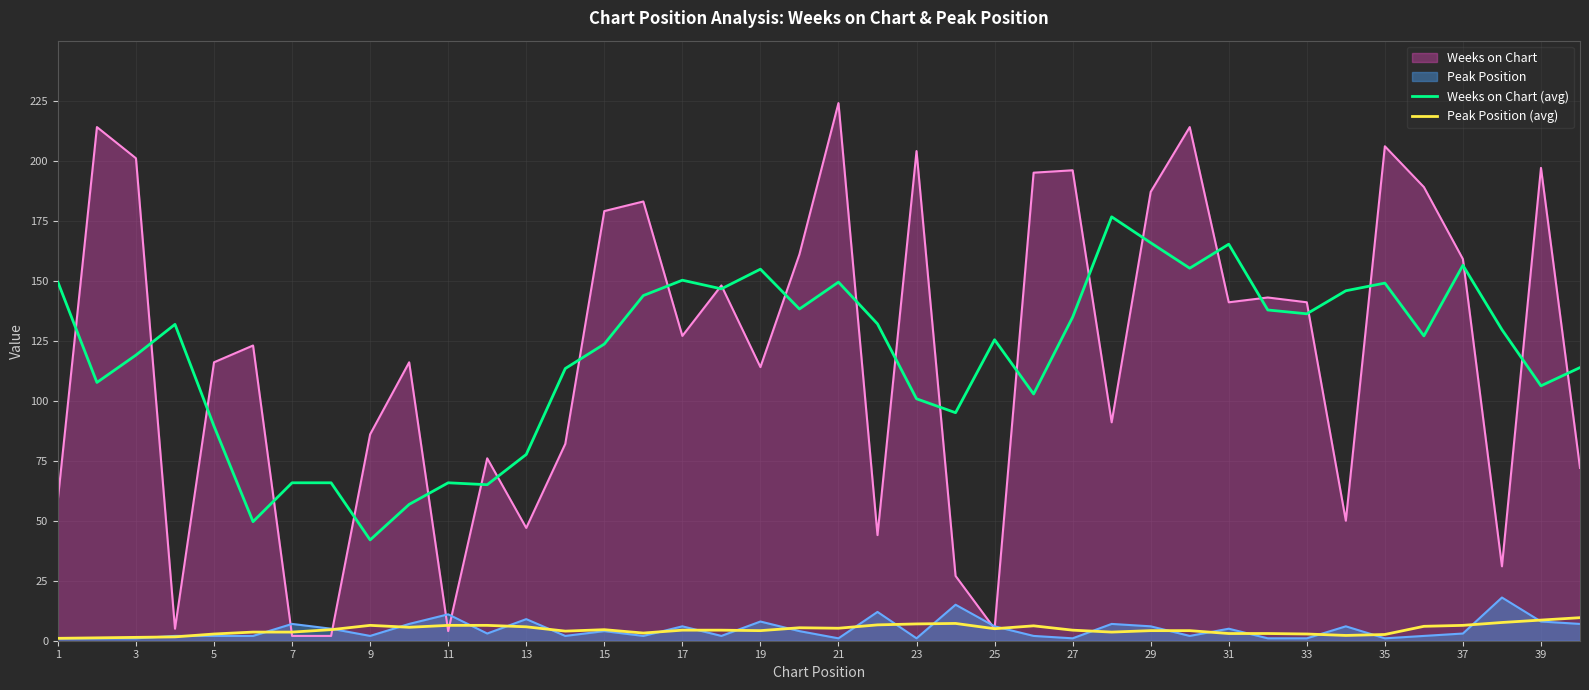

How many lines are shown in the chart?

4